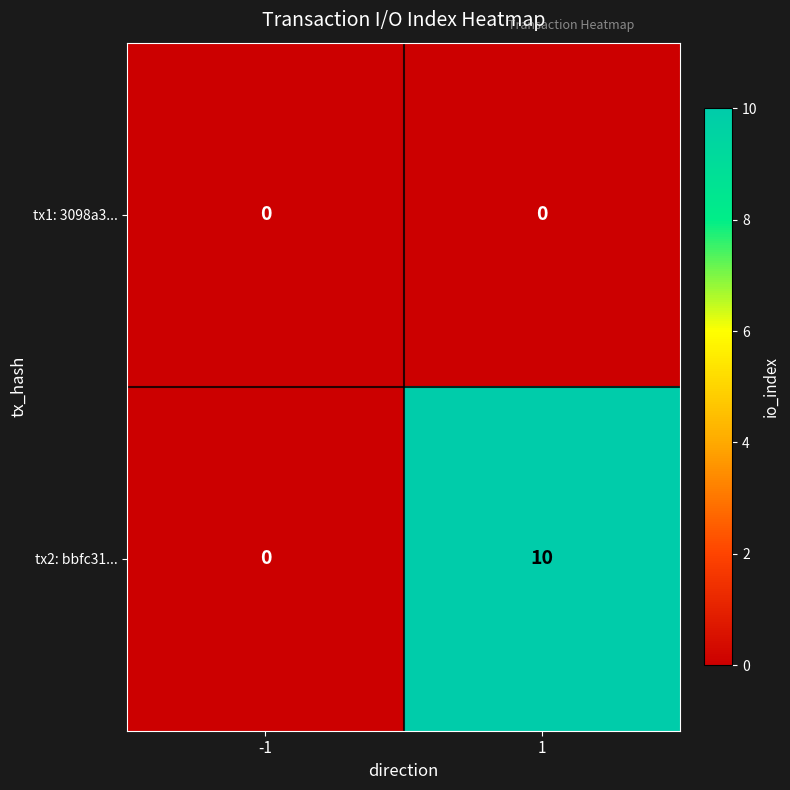

At which category does the chart reach its peak across all series?

1